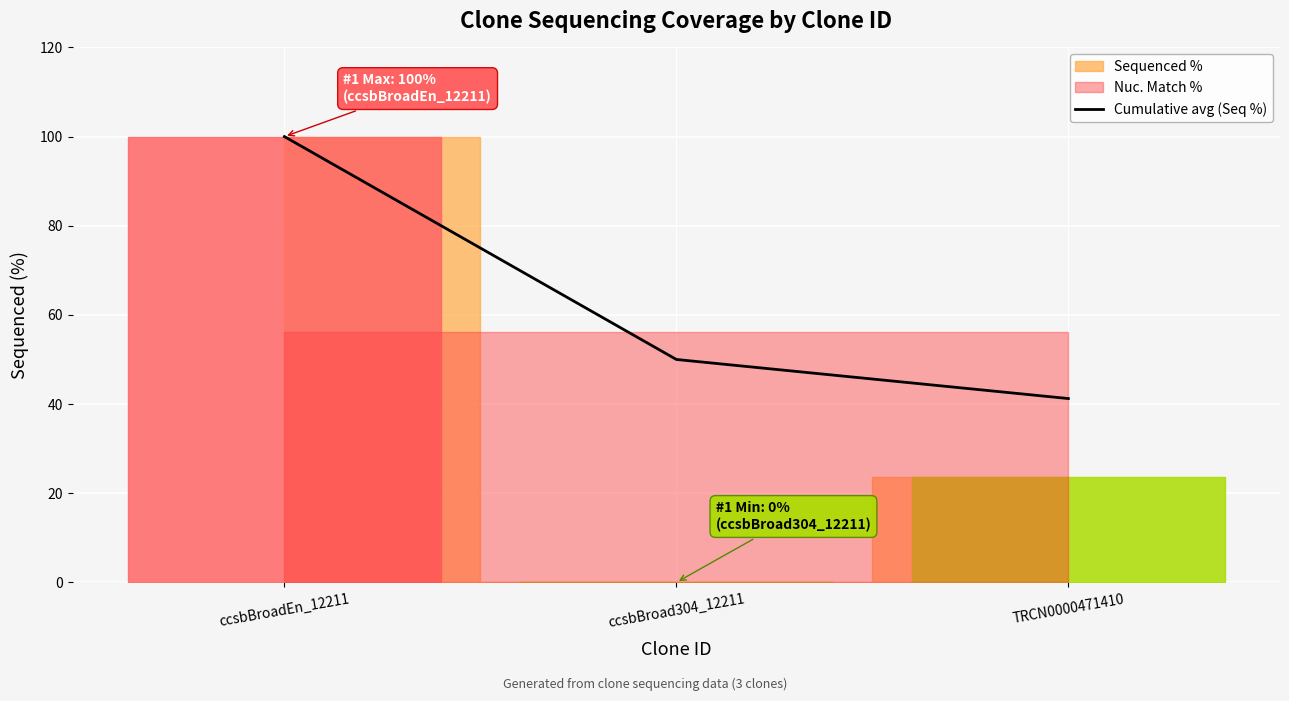

How many lines are shown in the chart?

1